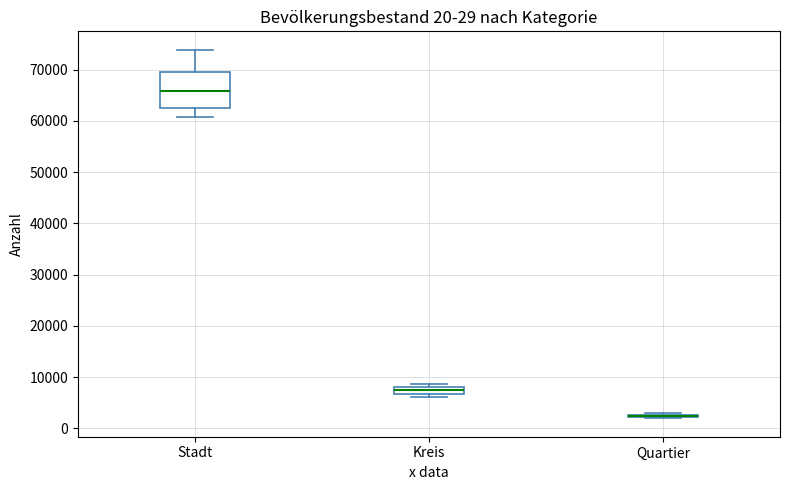

Which box is the tallest, from its lower edge to its upper edge?

Stadt